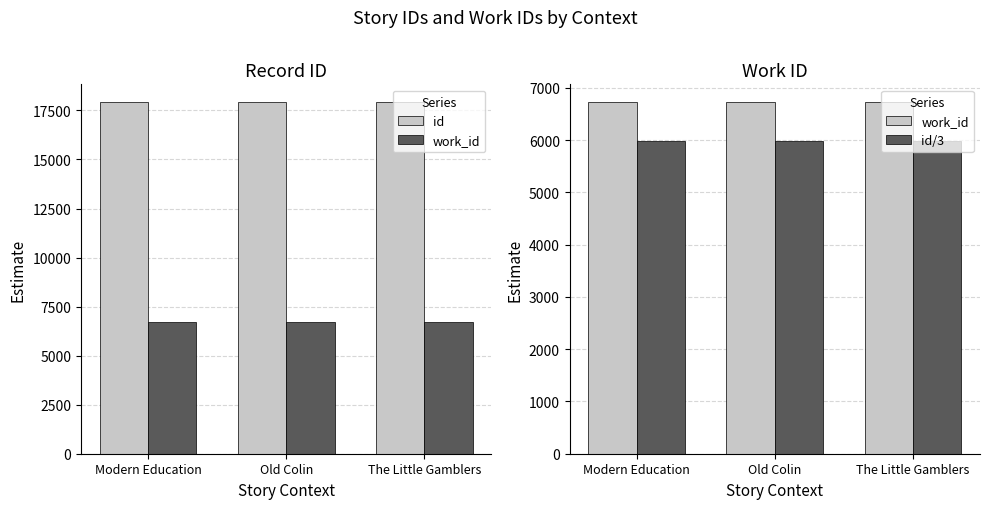

Read the id/3 value at Modern Education.

5976.7